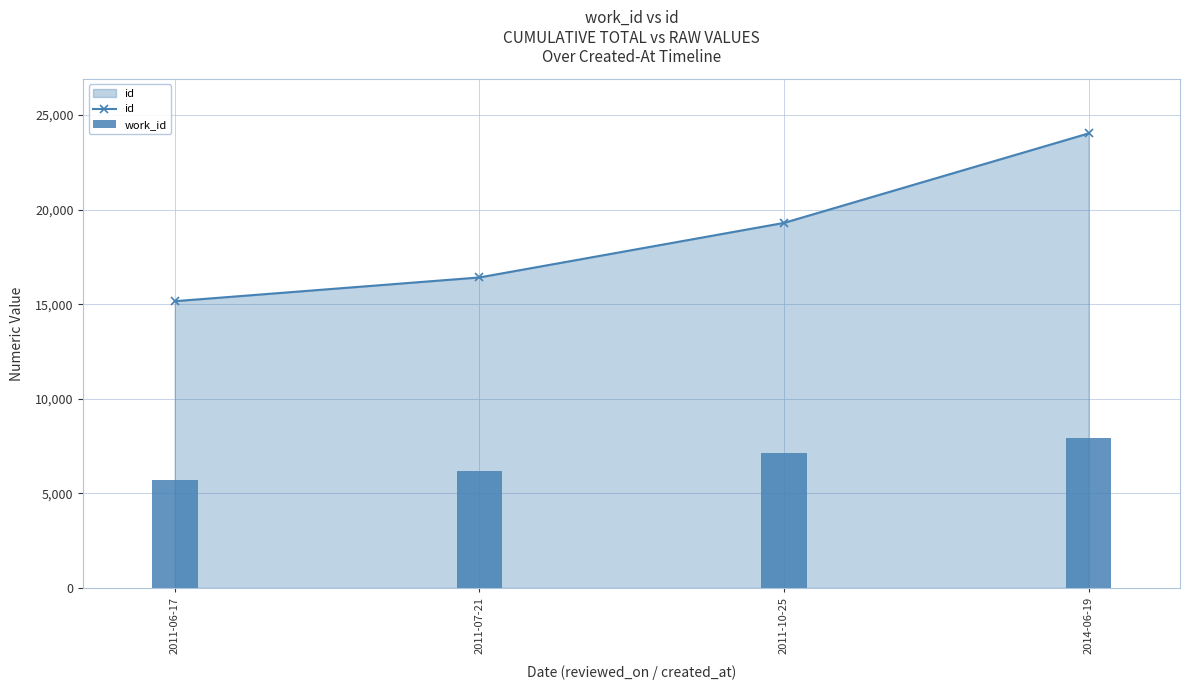

The value of id at 2011-10-25 is 32481. True or false?

False